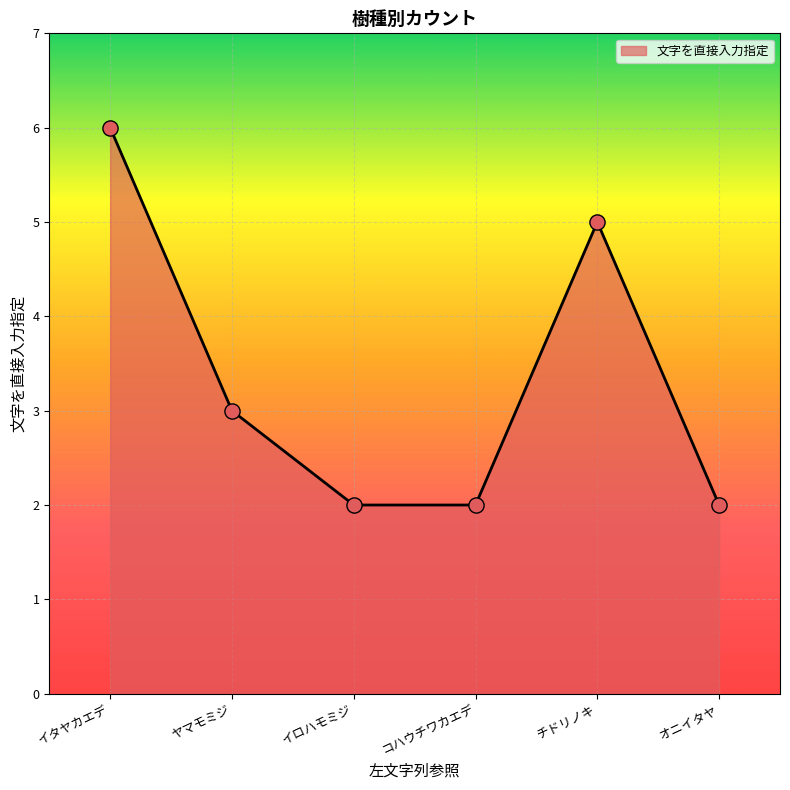

What is the ratio of the value at イタヤカエデ to the value at ヤマモミジ?

2.0